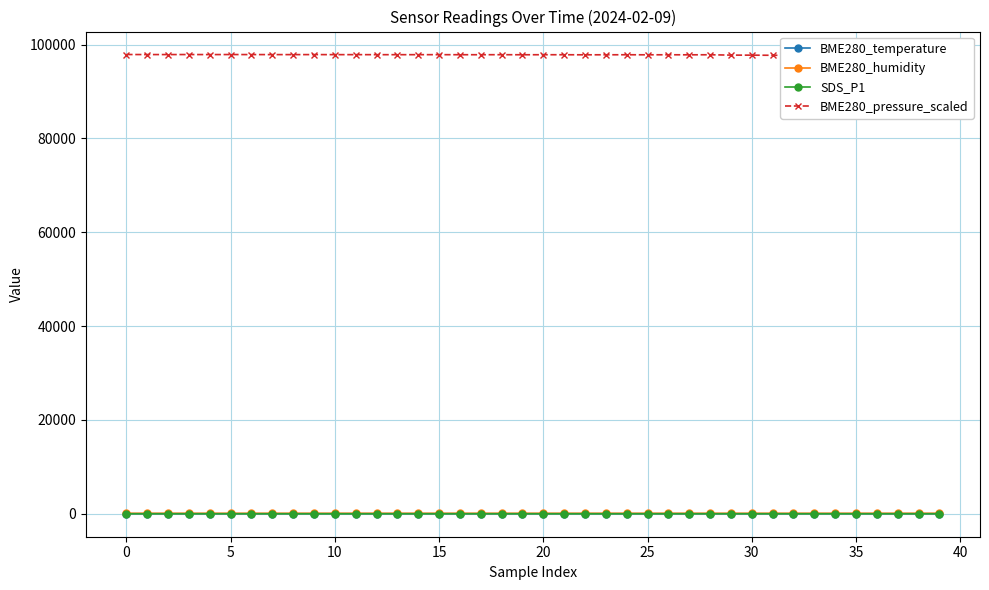

True or false: BME280_temperature has more than 1 points higher than both neighbors.

True